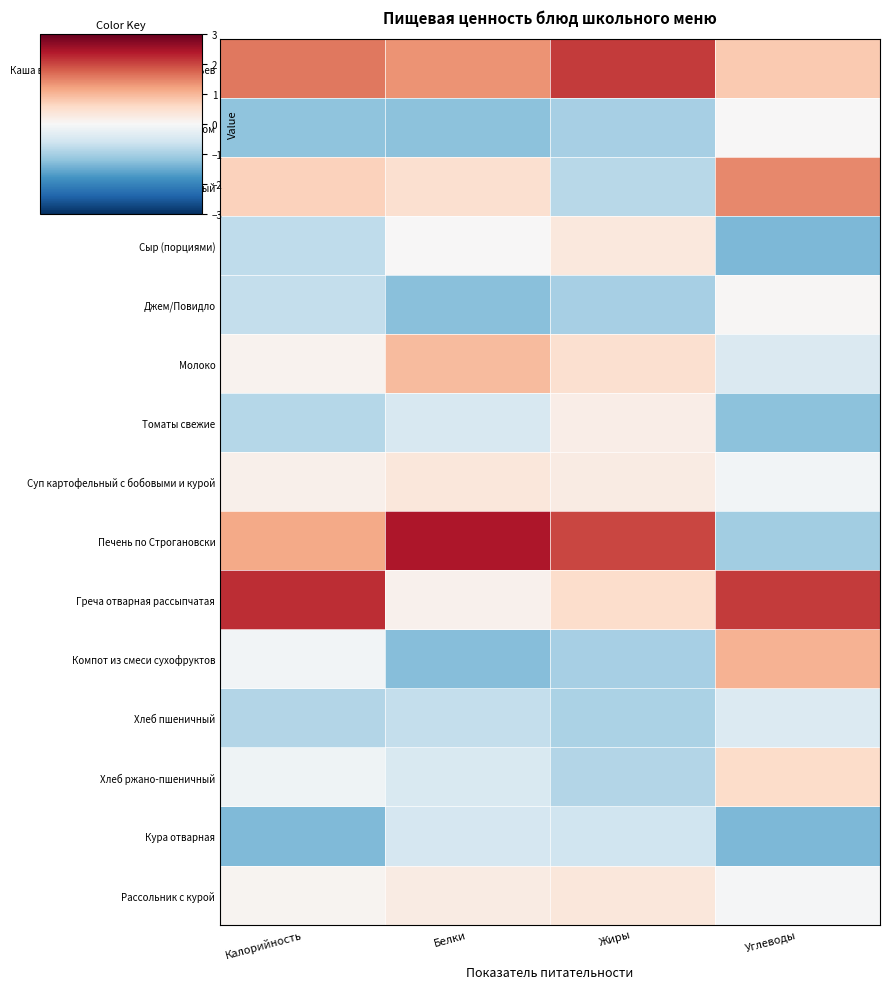

What is the difference between the highest and lowest values at Калорийность?

3.5